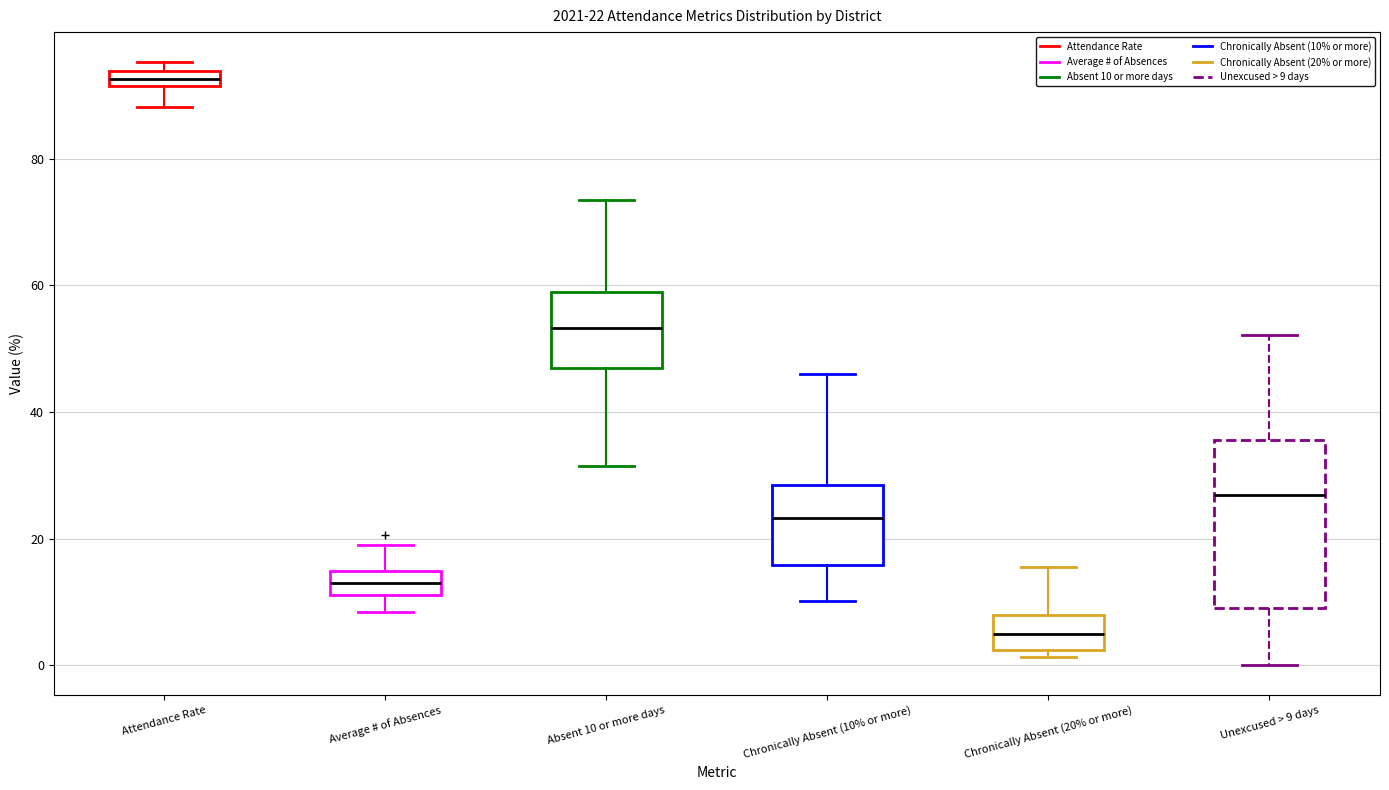

Which box's median line is the lowest?

Chronically Absent (20% or more)